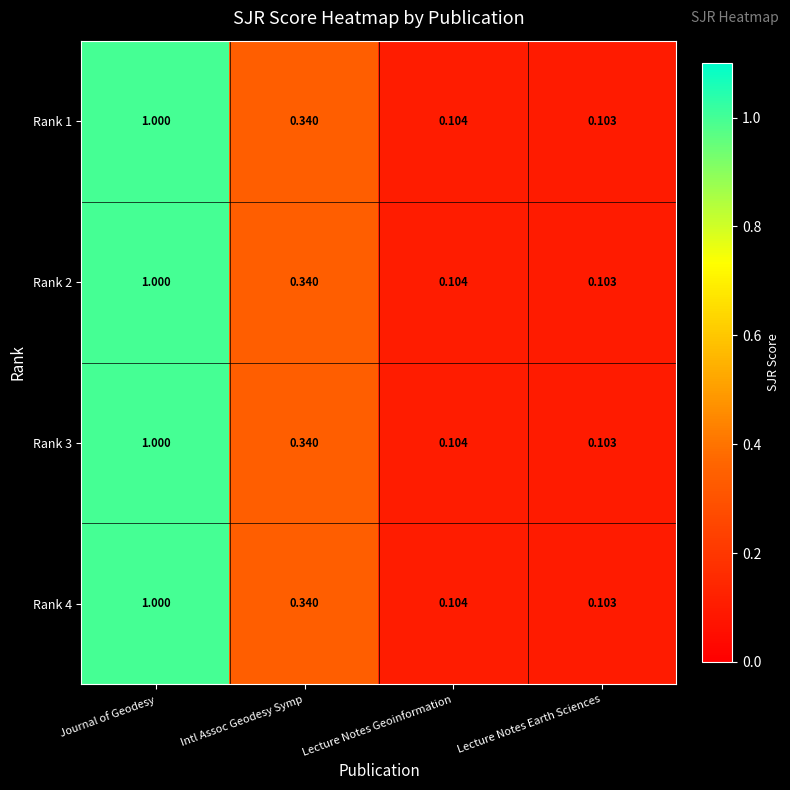

Where is Rank 1 nearest to the value 0?

Lecture Notes Earth Sciences